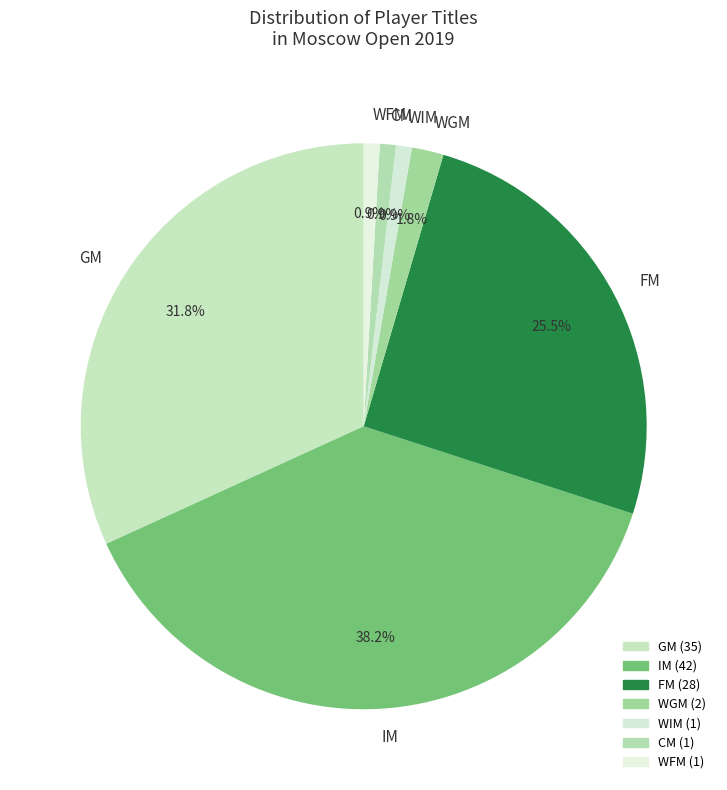

How many segments does this pie chart have?

7